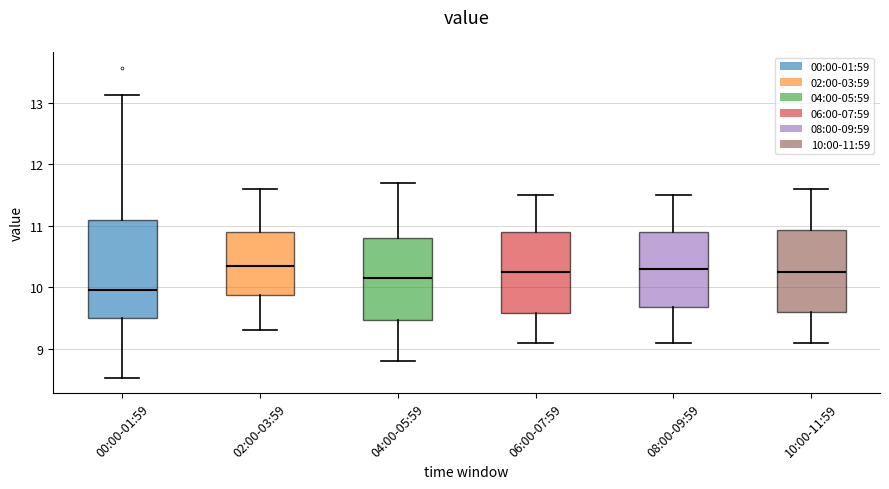

Reading left to right, read every box against the y-axis: the position of its median line, the range the box covers, and the ends of its whiskers. The values are not printed on the chart, so give them approximately, as read against the axis.

00:00-01:59: median 10.0, box 9.5 to 11.1, whiskers 8.5 to 13.1
02:00-03:59: median 10.4, box 9.9 to 10.9, whiskers 9.3 to 11.6
04:00-05:59: median 10.2, box 9.5 to 10.8, whiskers 8.8 to 11.7
06:00-07:59: median 10.3, box 9.6 to 10.9, whiskers 9.1 to 11.5
08:00-09:59: median 10.3, box 9.7 to 10.9, whiskers 9.1 to 11.5
10:00-11:59: median 10.3, box 9.6 to 10.9, whiskers 9.1 to 11.6